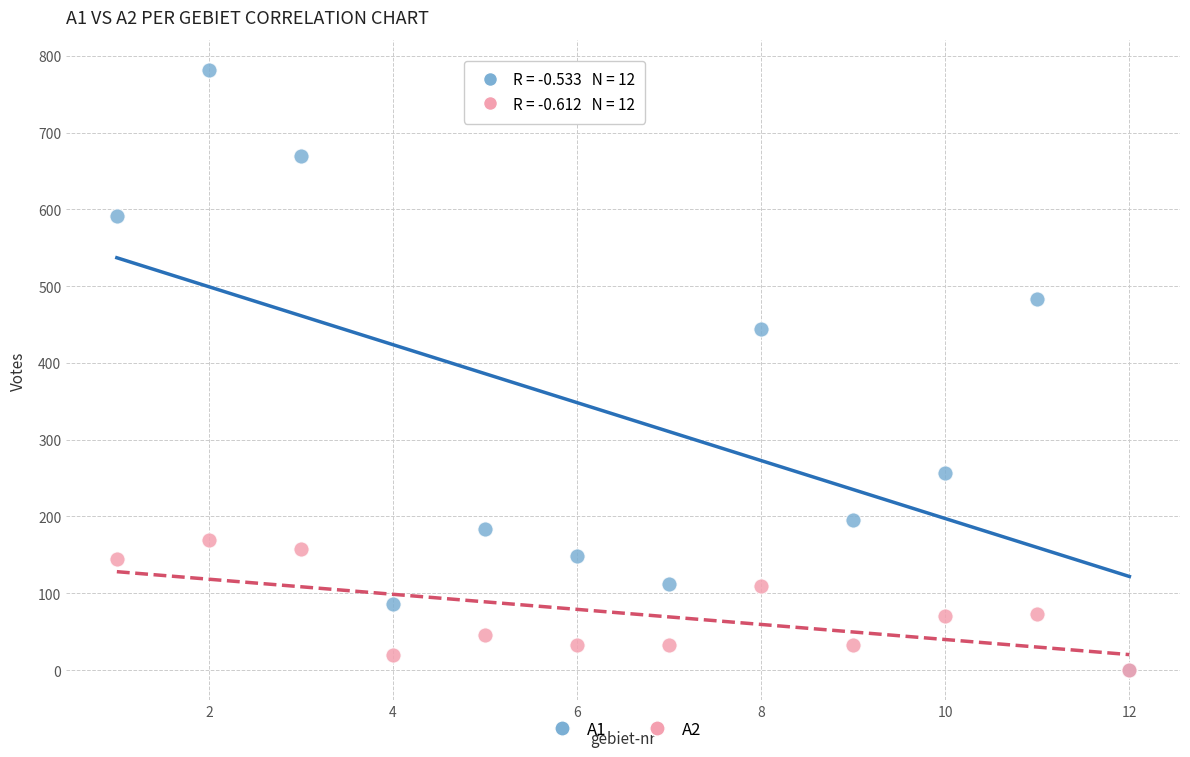

Across all series, what Y value is closest to 391?

444